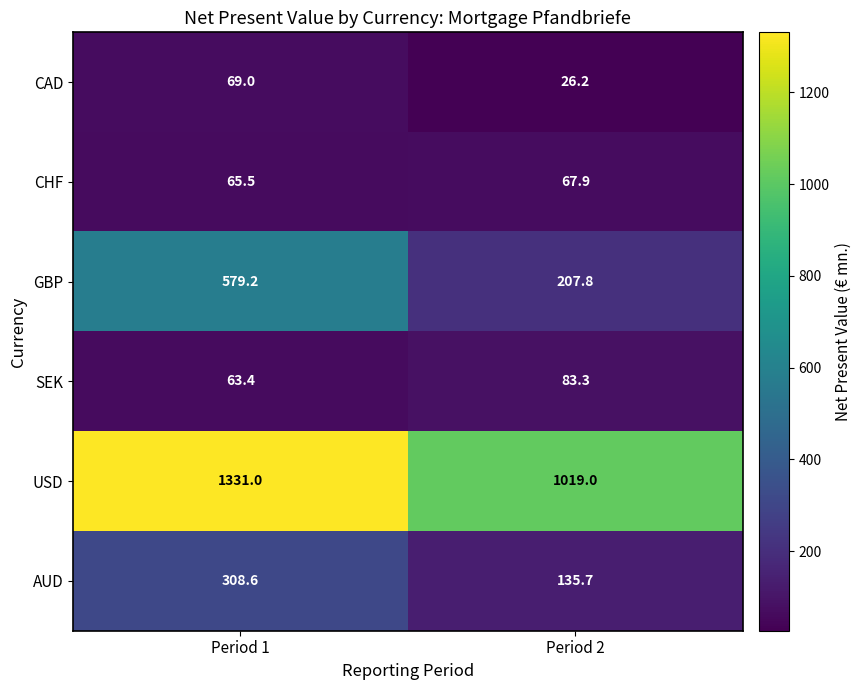

Read the SEK value at Period 2.

83.3